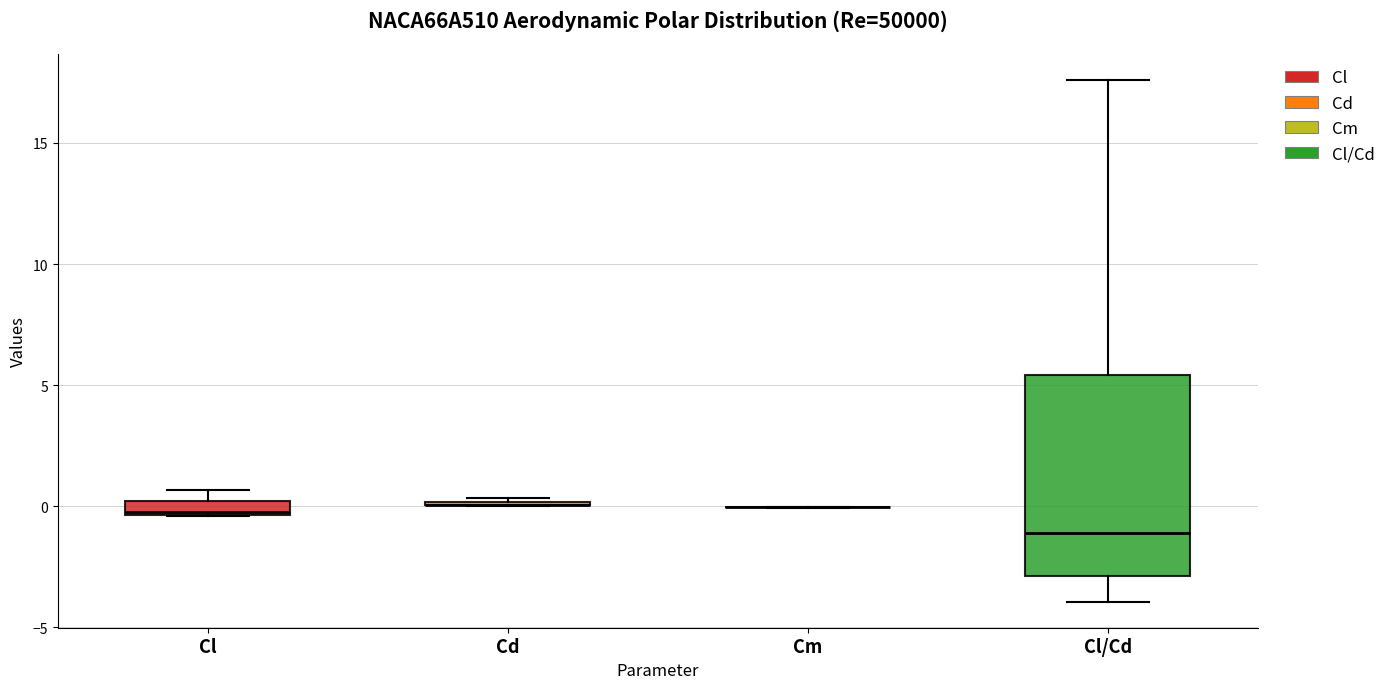

Which box is the tallest, from its lower edge to its upper edge?

Cl/Cd